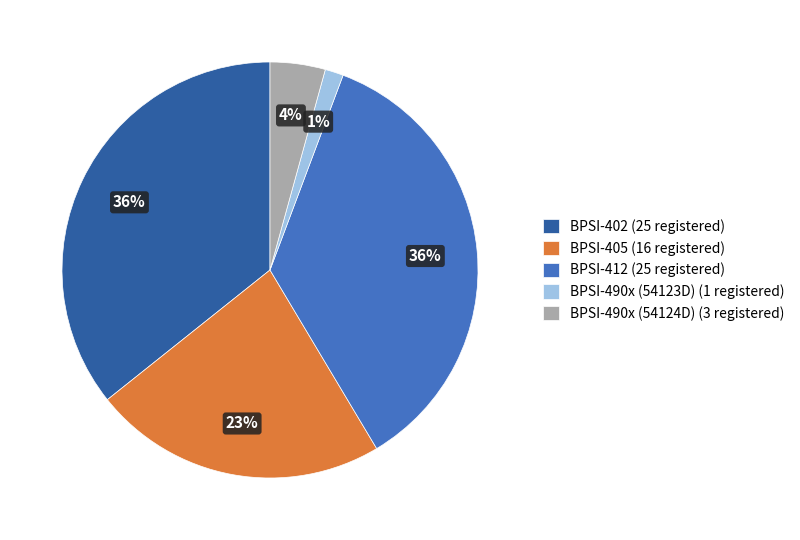

Is there a majority slice in this chart?

No